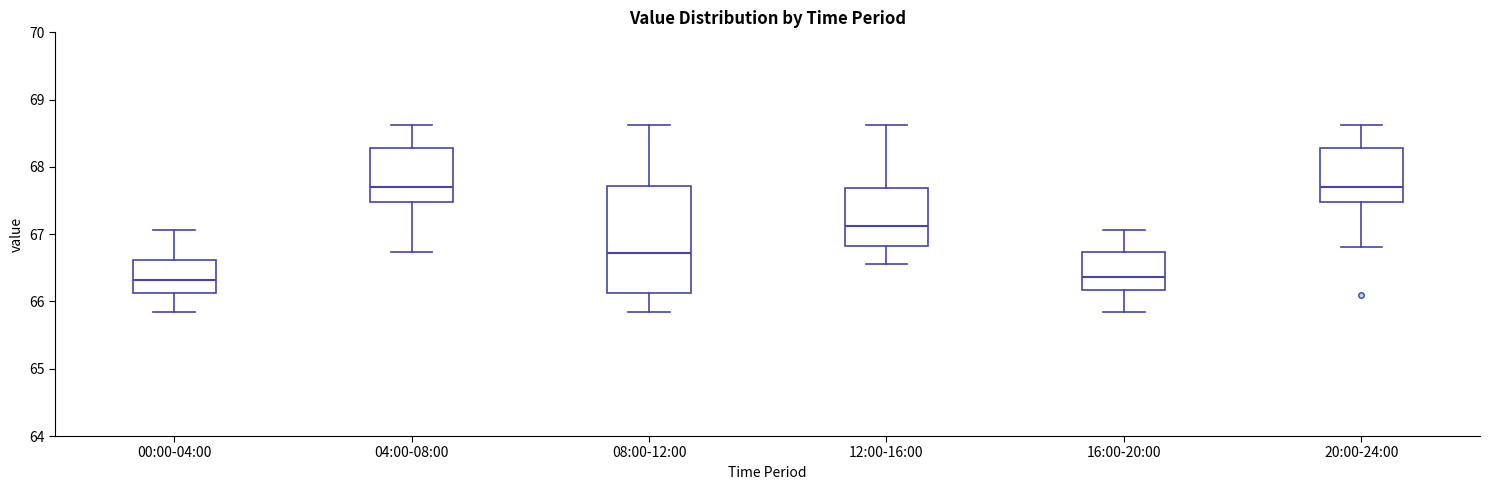

Where does the median line of the box for 08:00-12:00 sit on the y-axis? The values are not printed on the chart, so give them approximately, as read against the axis.

66.7